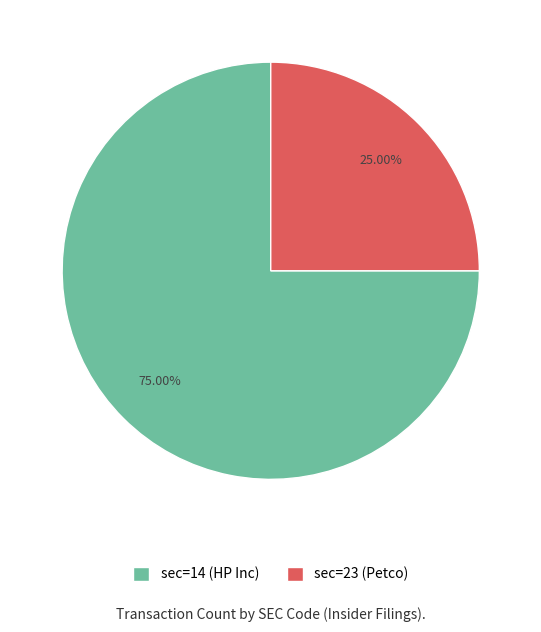

Do sec=23 (Petco) and sec=14 (HP Inc) together represent more than half of the pie?

Yes